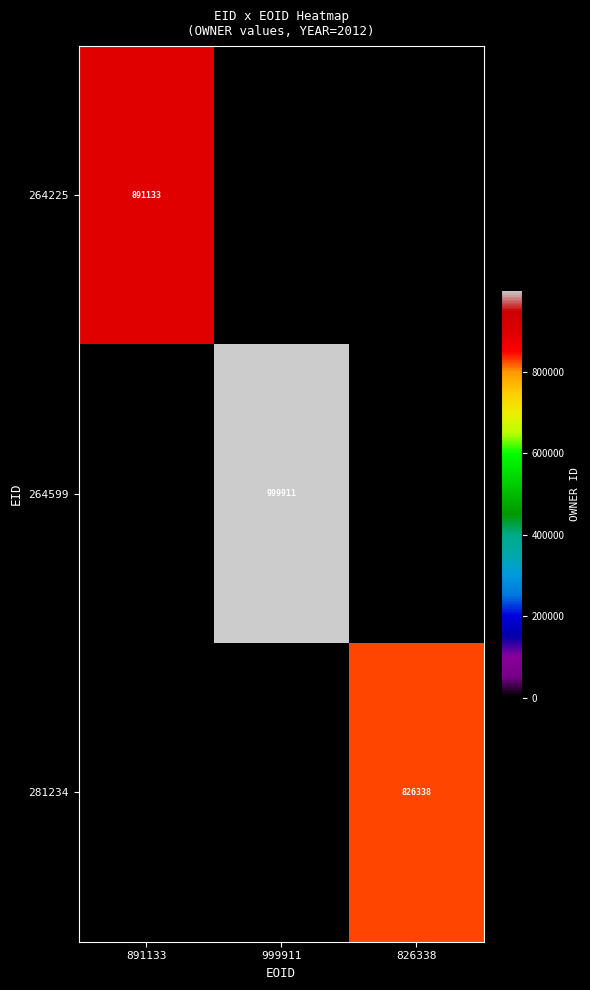

Is the value of 264225 at 891133 greater than the value of 281234 at 826338?

Yes